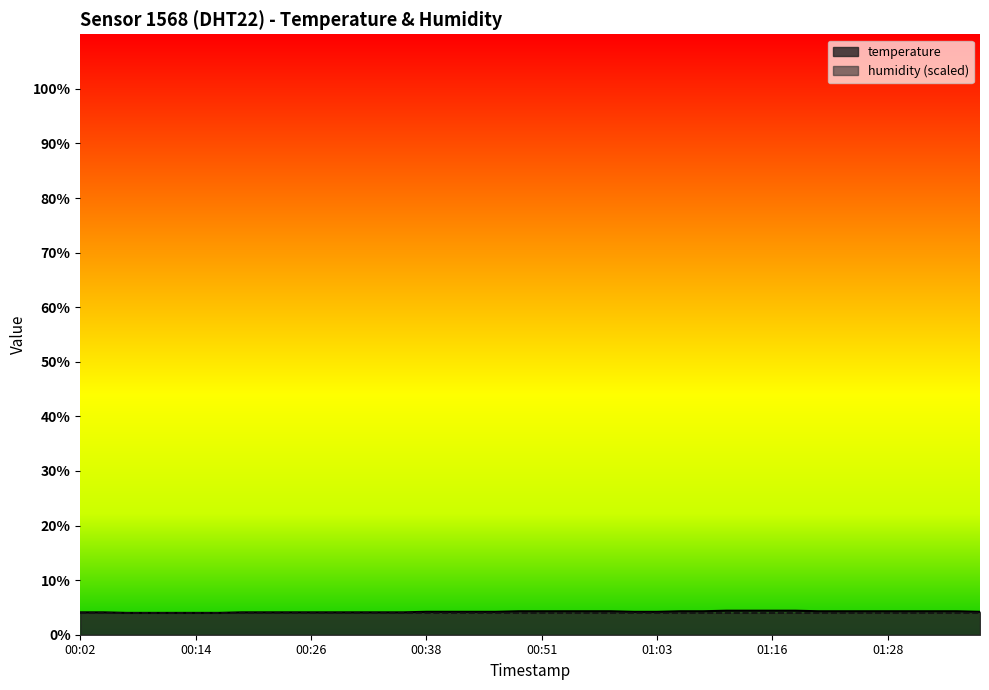

Is it true that the value at 2023-02-03T00:04:27 is 7.1?

False